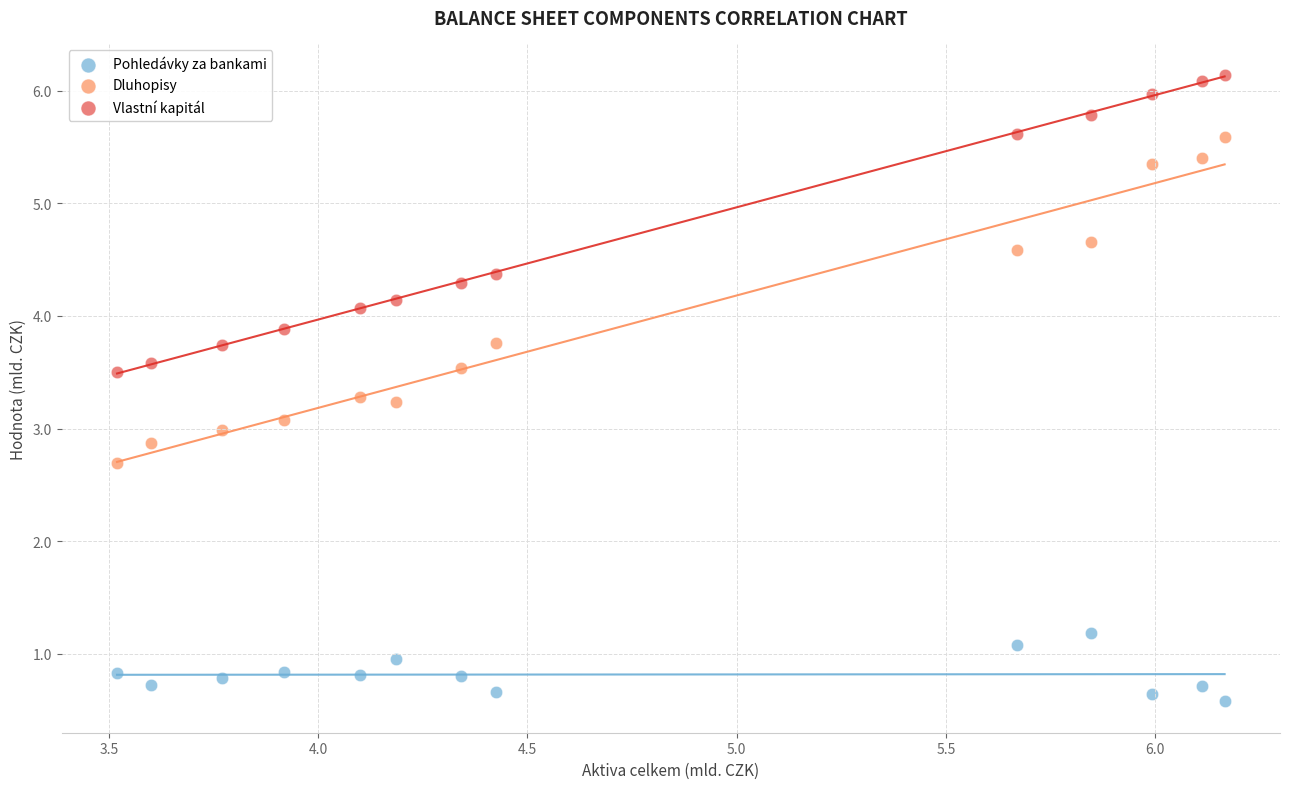

Which series has the widest spread of Y values?

Dluhopisy